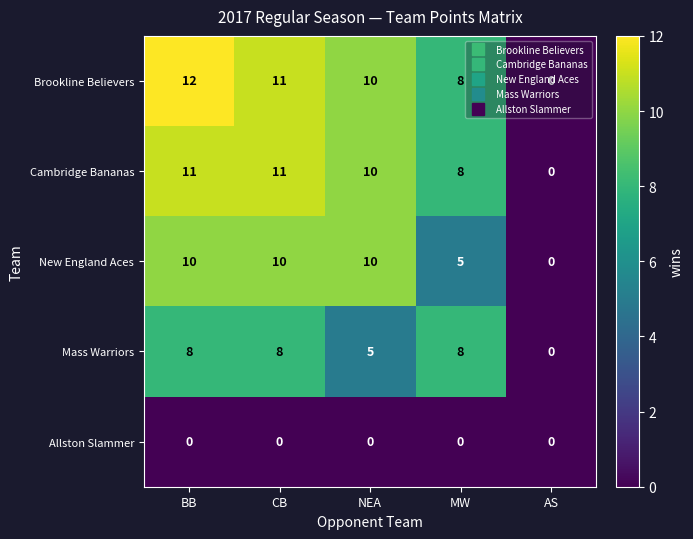

Which label corresponds to the largest value in the chart?

BB